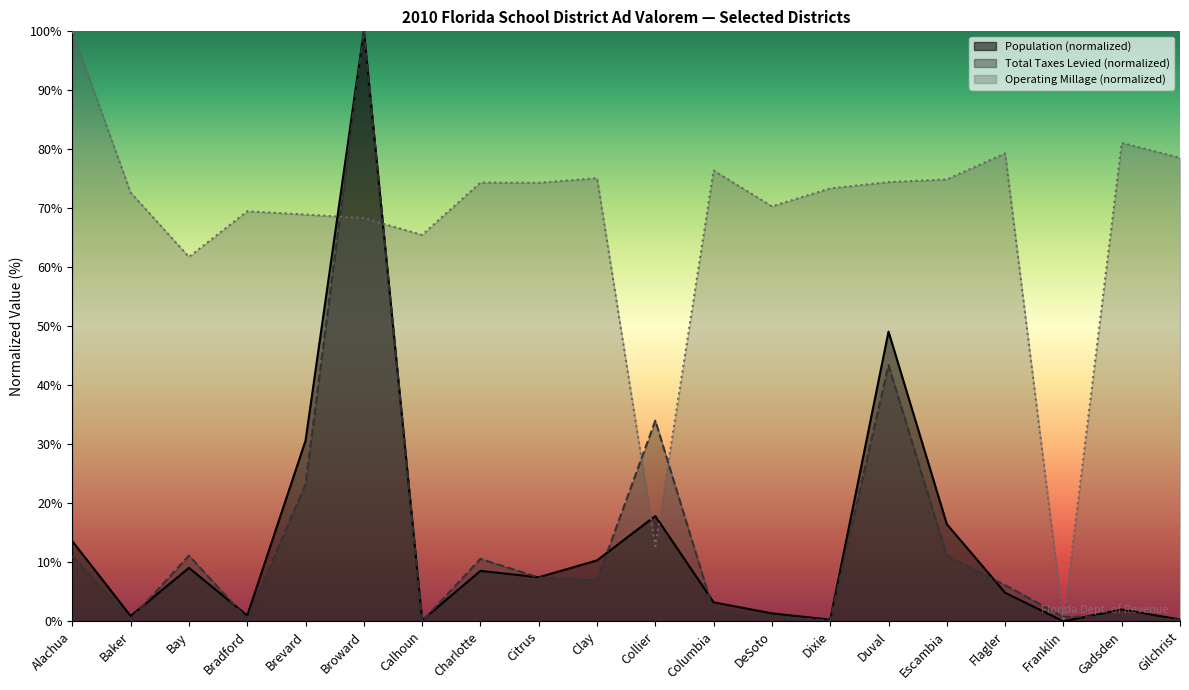

What is the maximum value for Operating Millage?

100.0